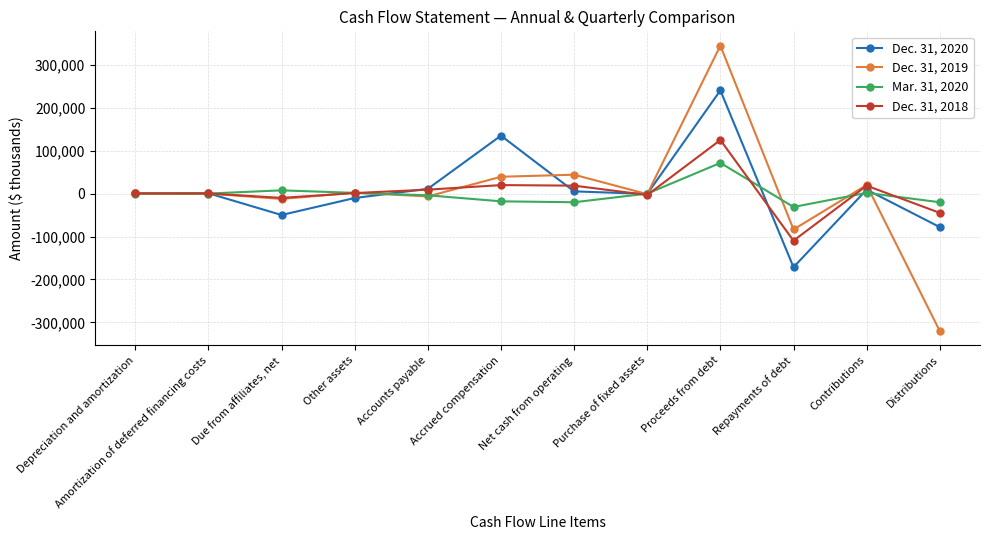

What is the greatest value displayed?

344944